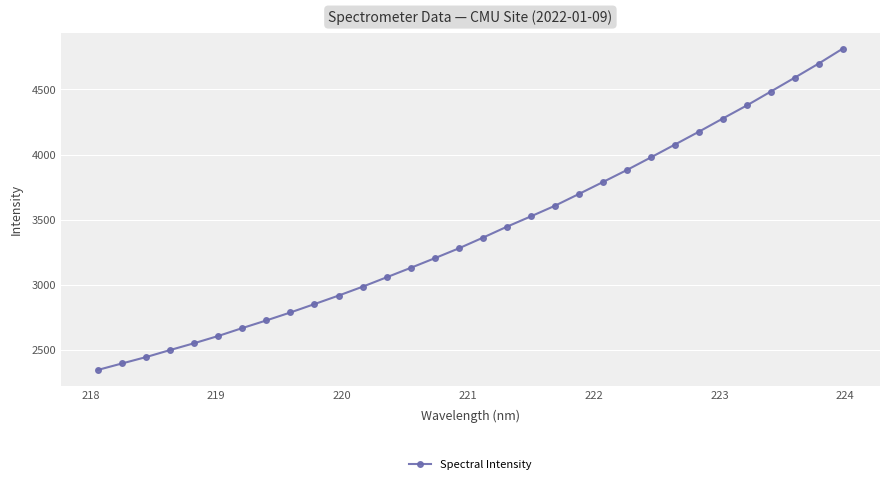

What is the difference between the second highest and second lowest values?

2301.7